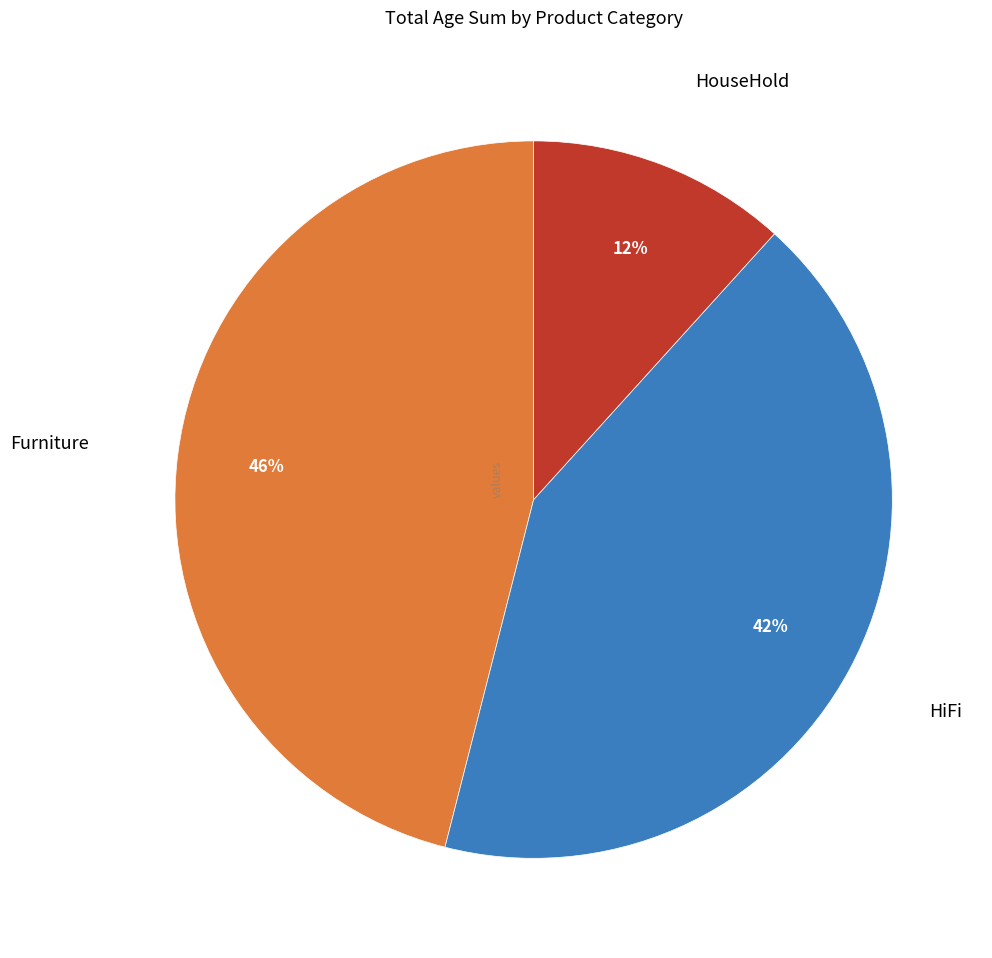

Is there any slice that represents more than half of the pie?

No